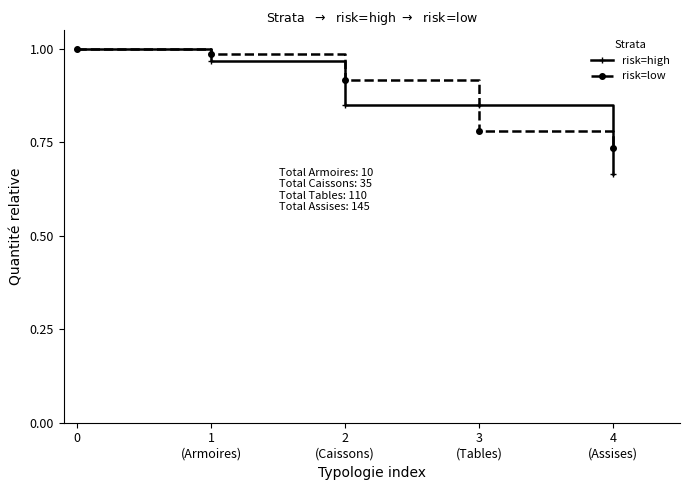

Which series has the largest range (max minus min)?

risk=high